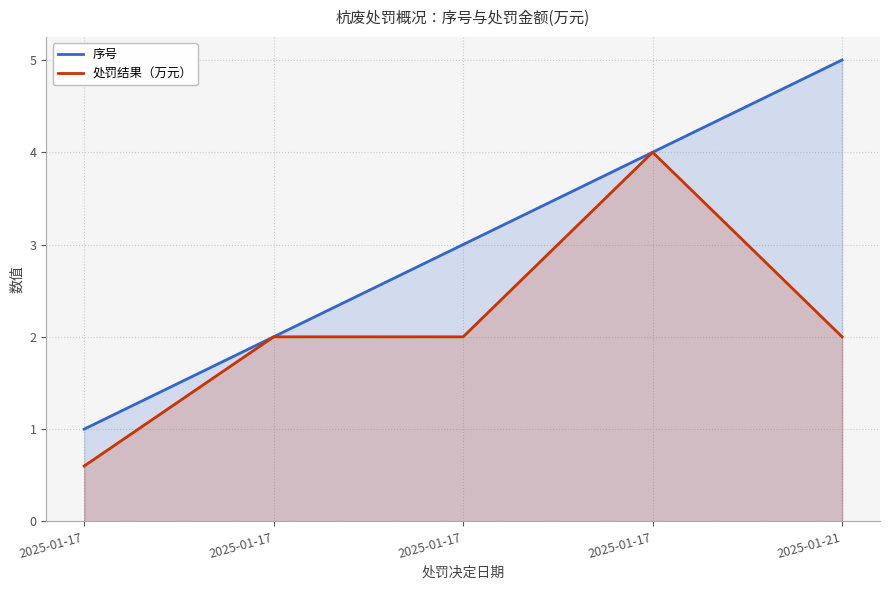

Which series has the largest range (max minus min)?

序号